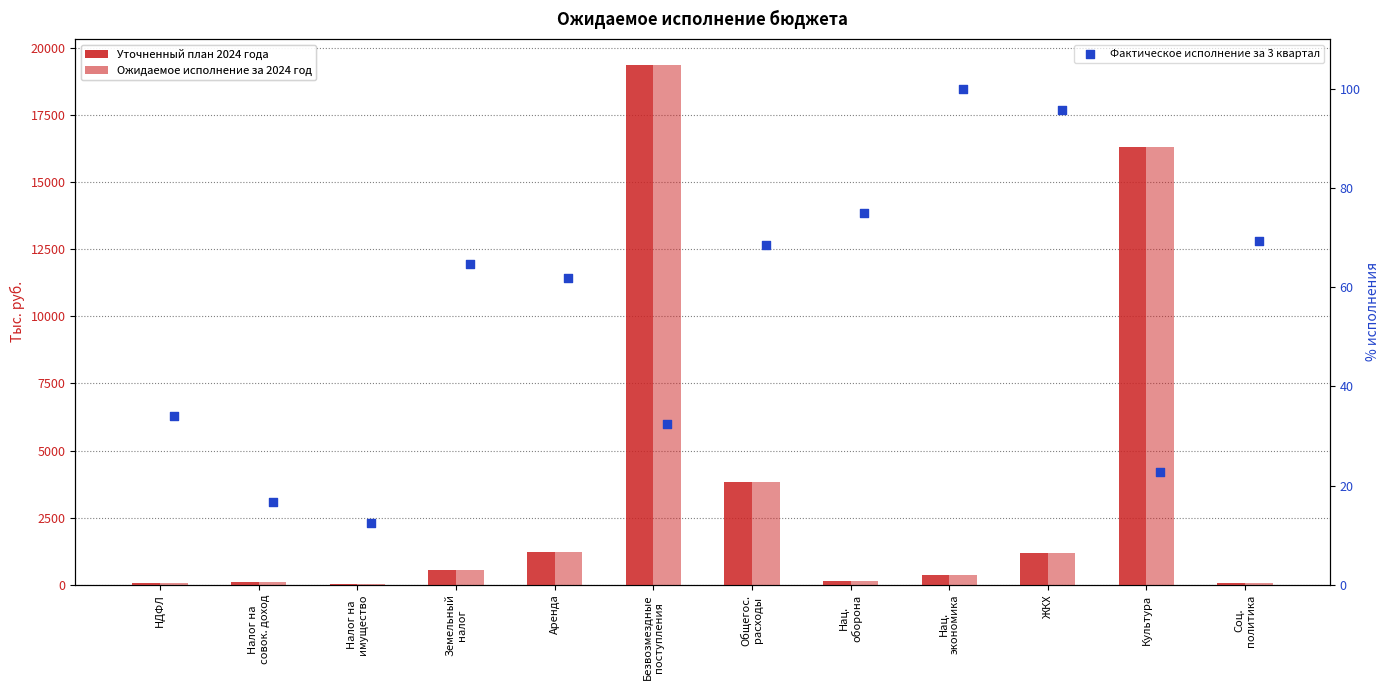

Which series has the largest Y range (max minus min)?

Уточненный план 2024 года